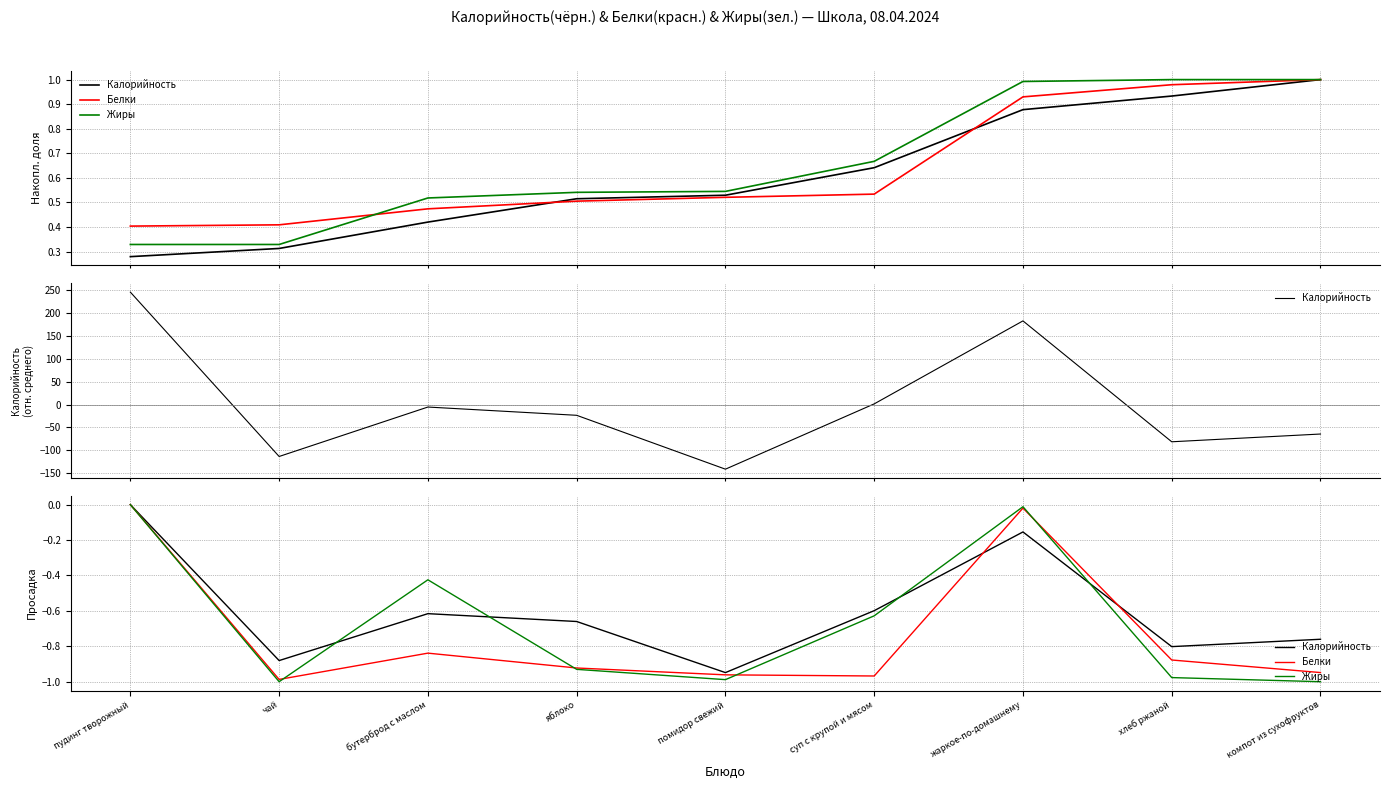

What is the total value across all series at жаркое-по-домашнему?

-0.2